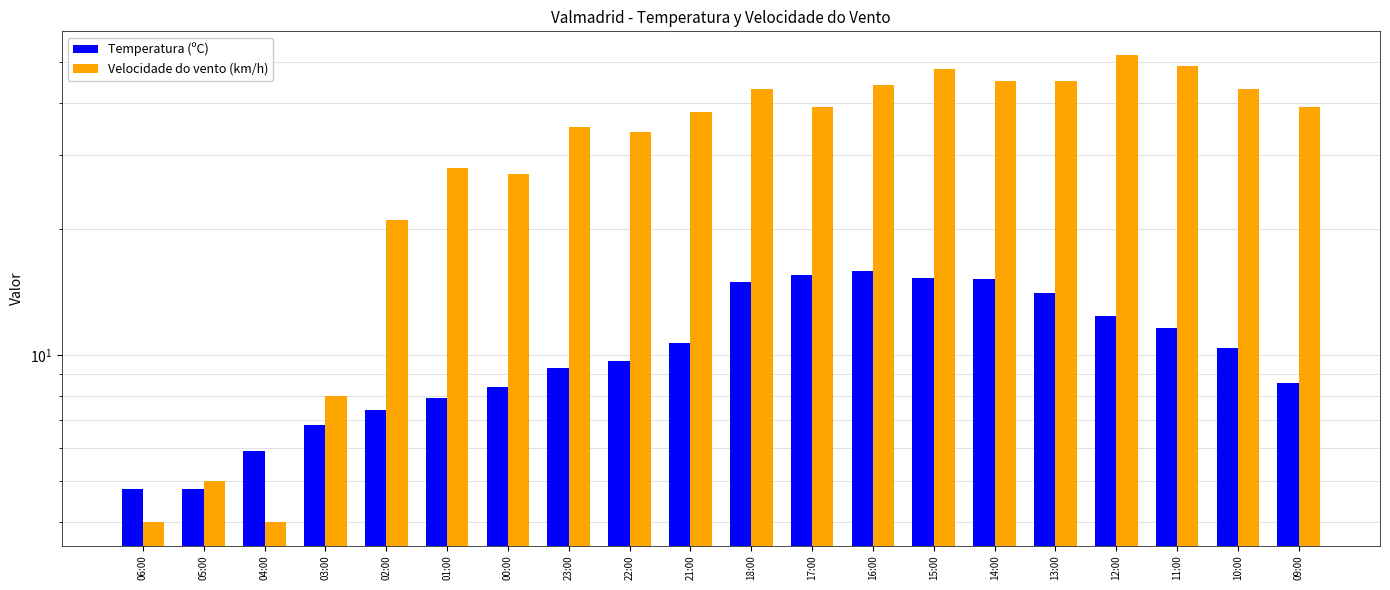

Is the value of Temperatura (ºC) at 02:00 greater than the value of Velocidade do vento (km/h) at 06:00?

Yes